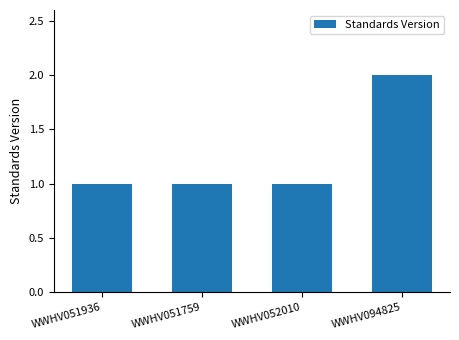

What is the label of the 1st bar from the left?

WWHV051936